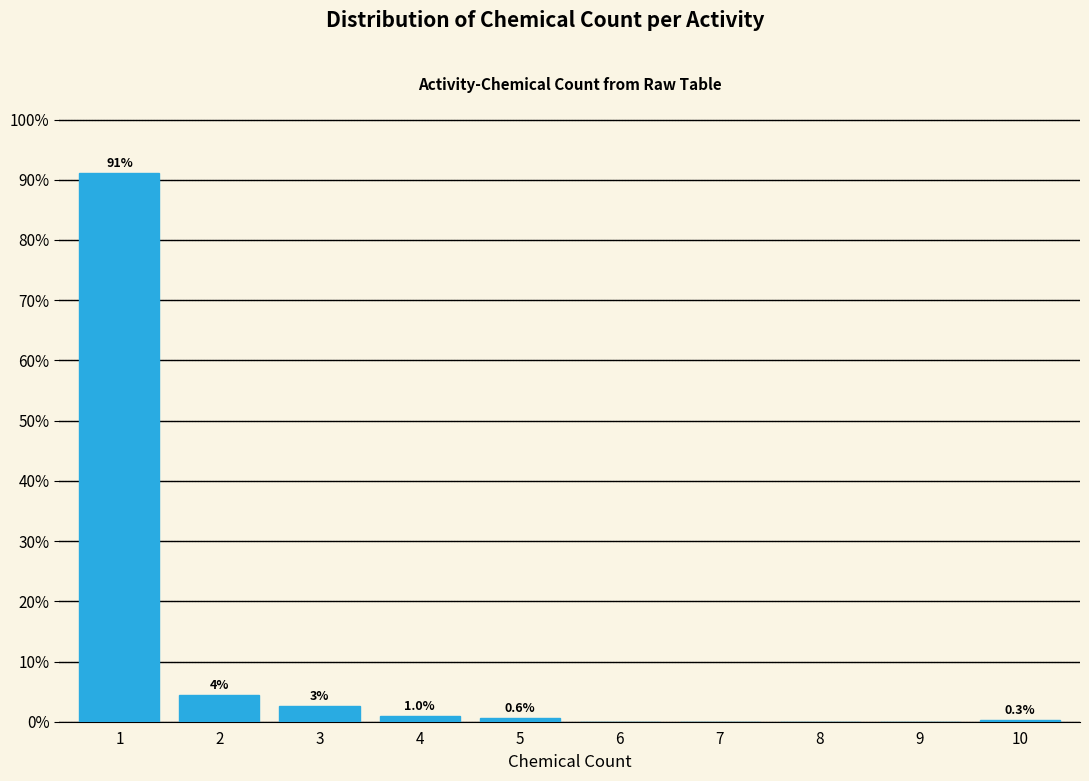

Which range on the x-axis has the tallest bar?

0.5 to 1.5